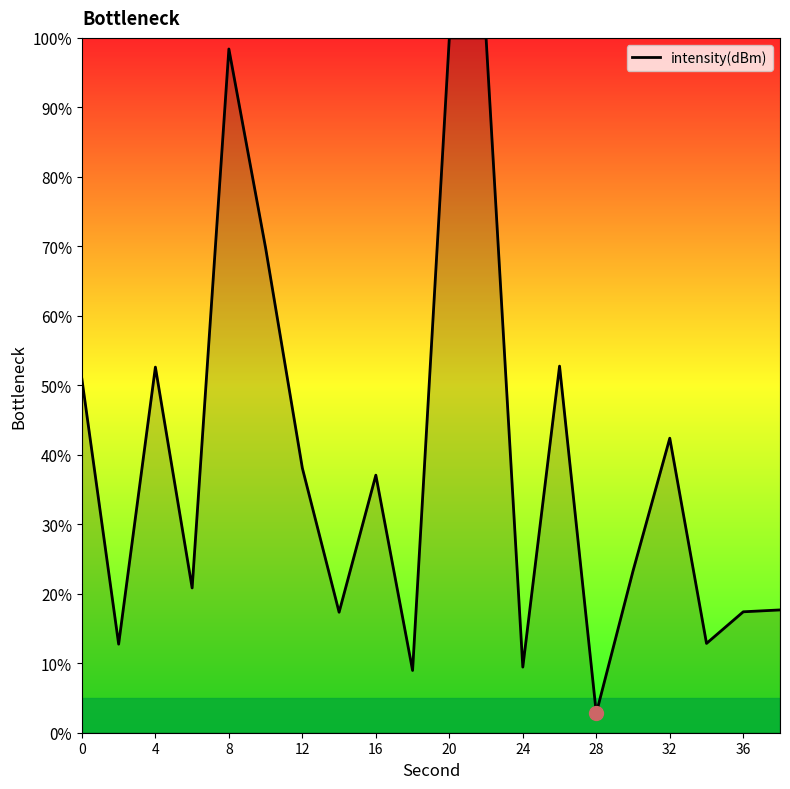

What is the difference between the maximum and minimum values?

97.2